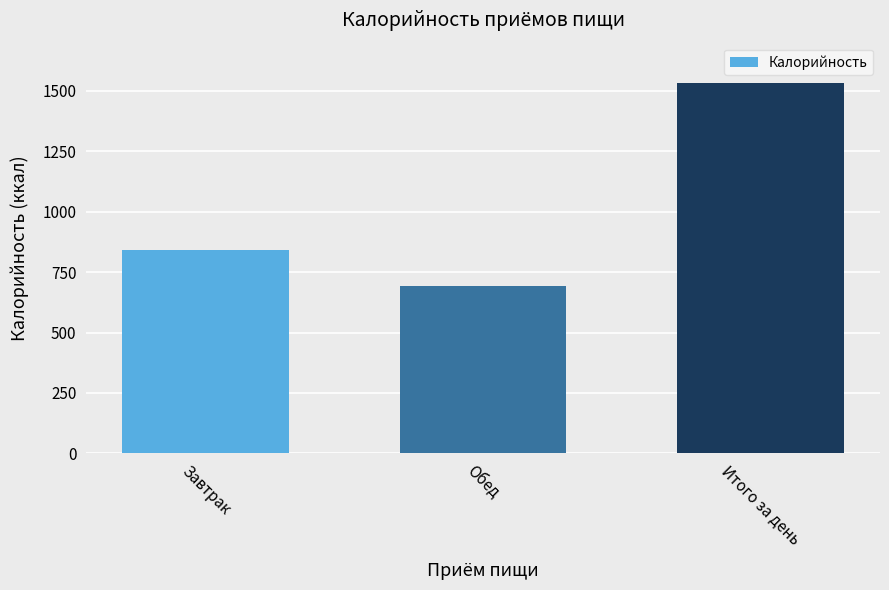

Which has a higher value, Завтрак or Итого за день?

Итого за день